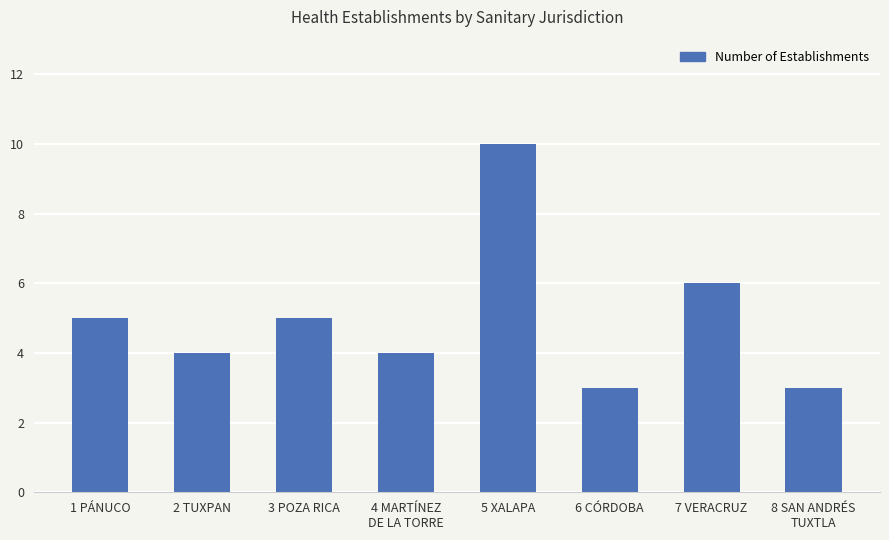

What is the ratio of the value at 3 POZA RICA to the value at 8 SAN ANDRÉS
TUXTLA?

1.7